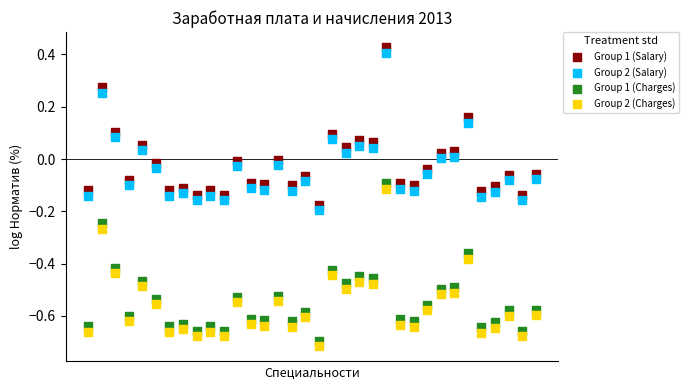

Across all data points, what is the range of Y values (max minus min)?

1.1